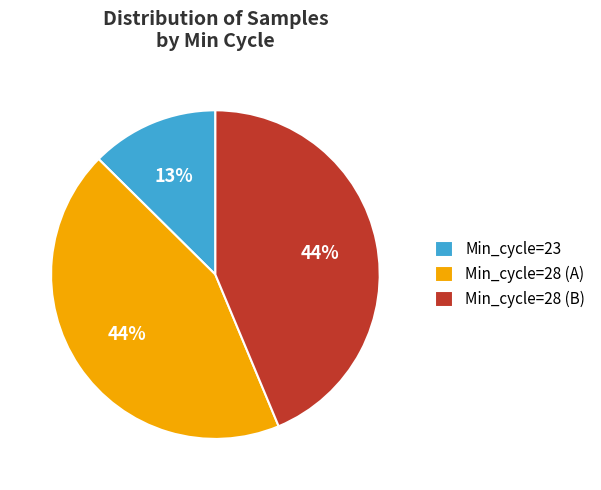

The Min_cycle=23 slice represents 1% of the pie. True or false?

False